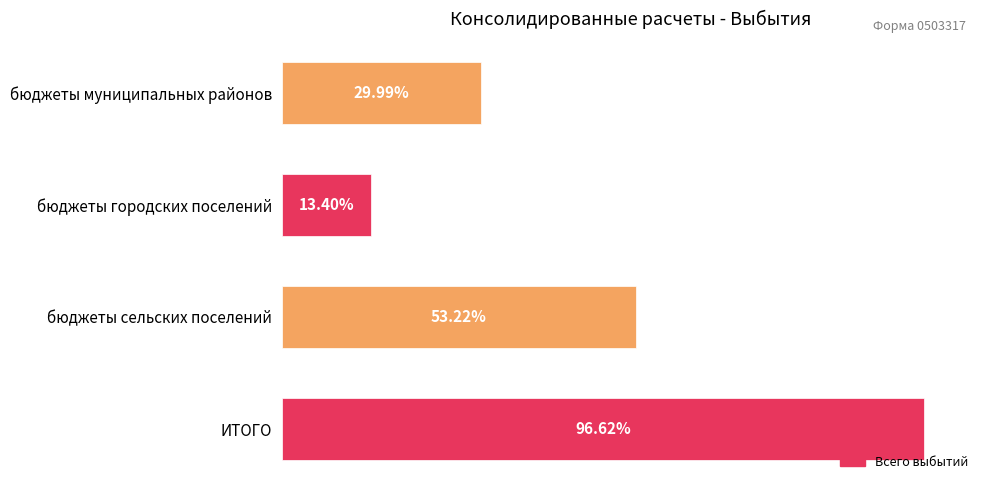

Are the bars horizontal?

Yes